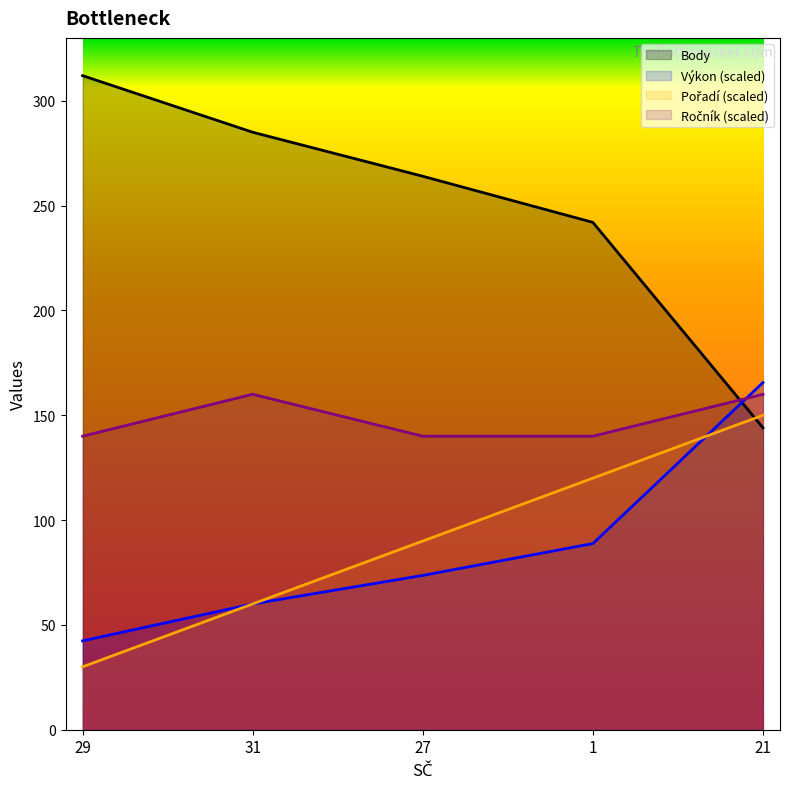

At which category is the sum across all series the highest?

21